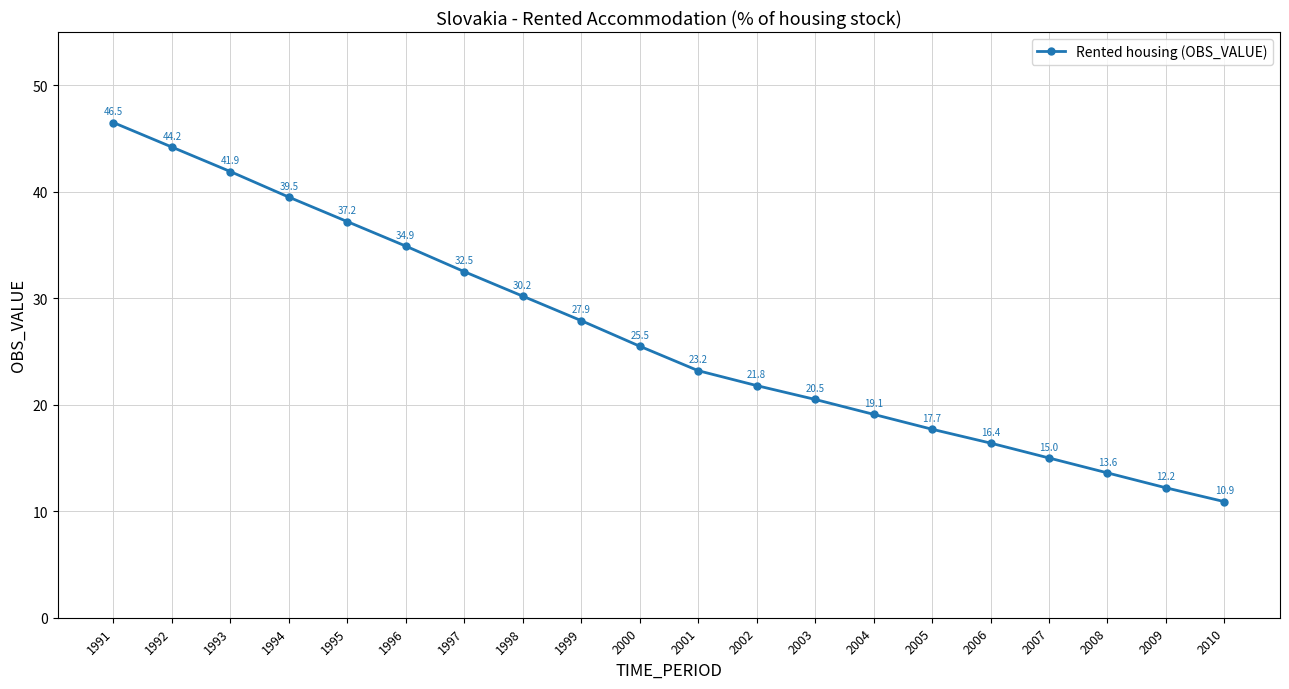

Which has a higher value, 2002 or 1998?

1998